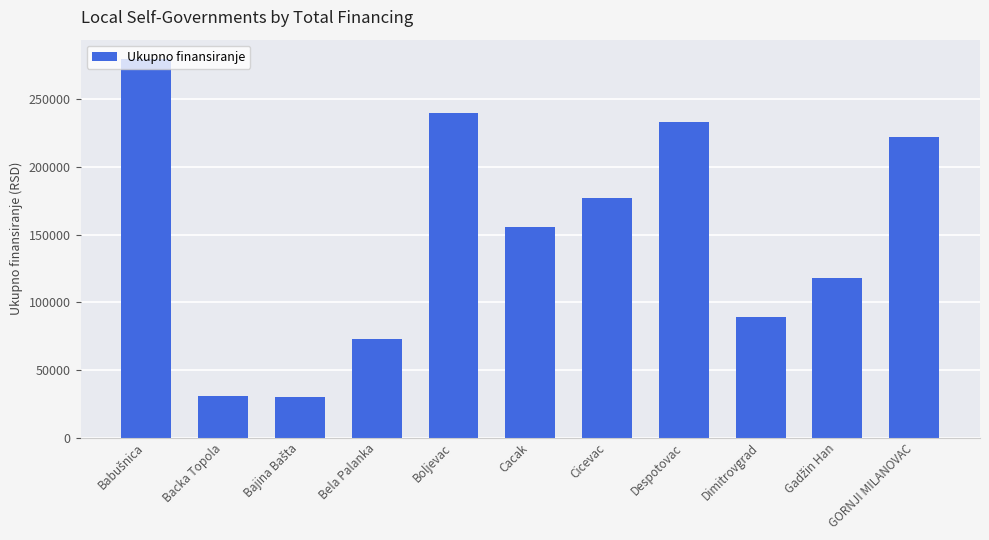

True or false: the data shows 177282 at Cicevac.

True